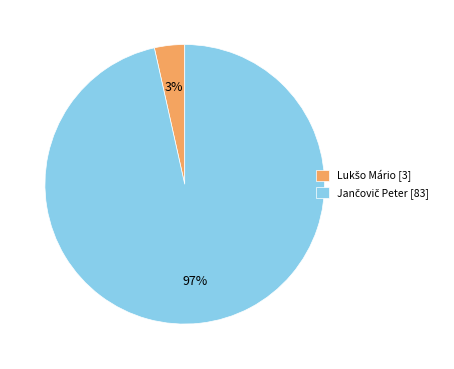

Is there any slice that represents more than half of the pie?

Yes